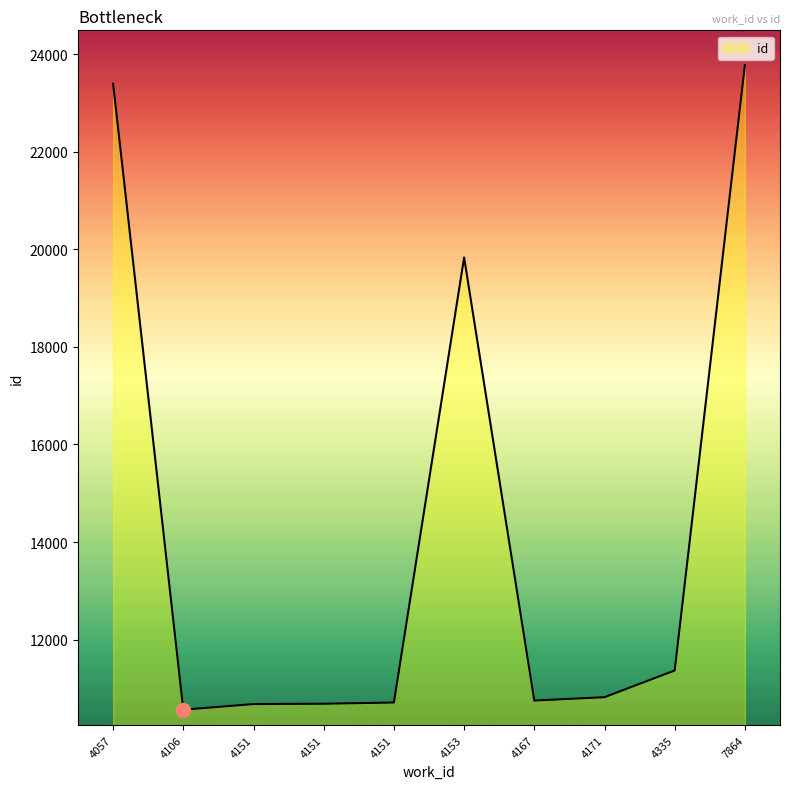

What value does the data have at 4151, to the nearest 10?

10680